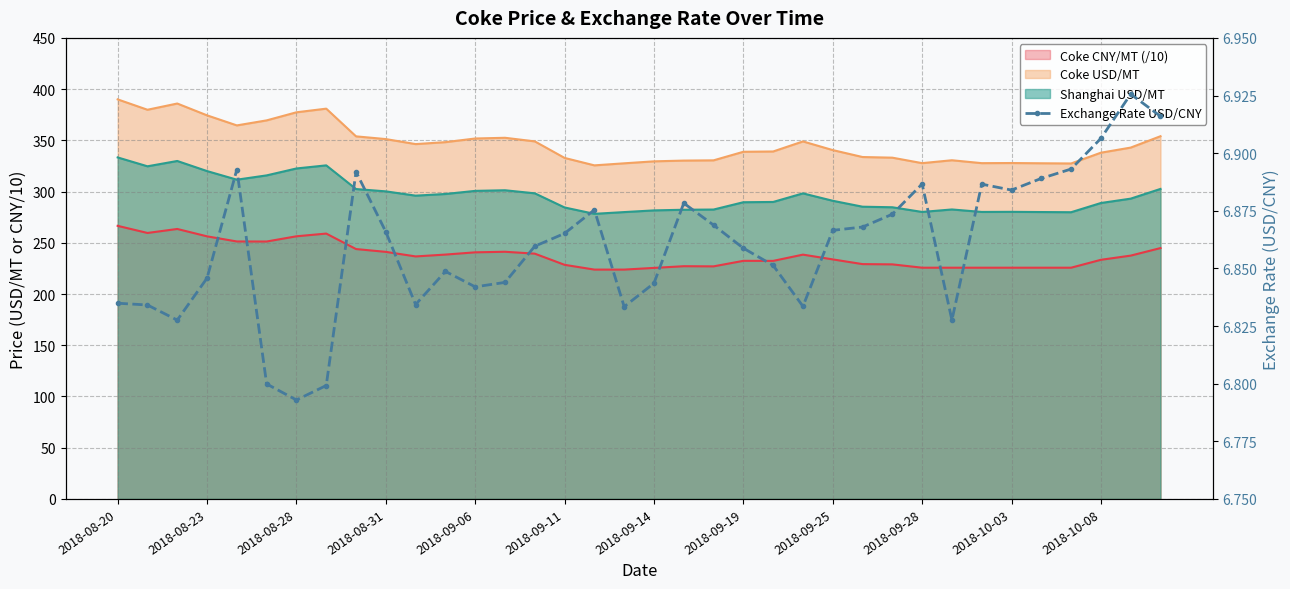

What is the sum of the values at 16 and 32?

13.8